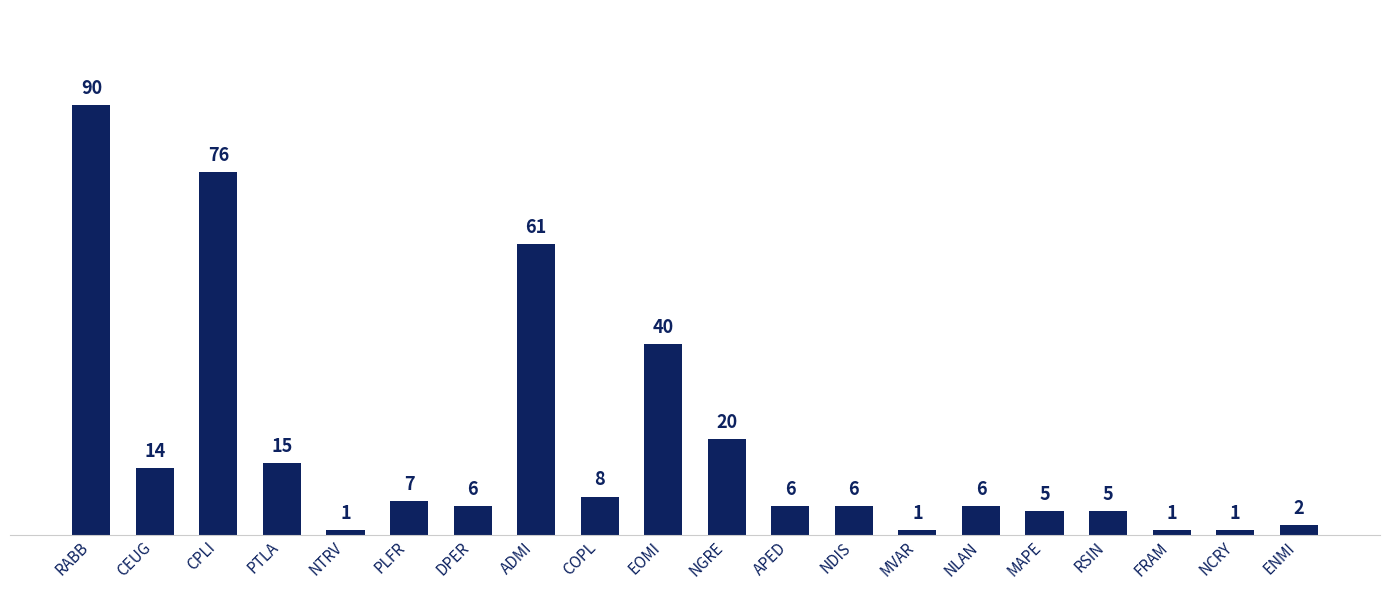

Which label corresponds to the largest value in the chart?

RABB